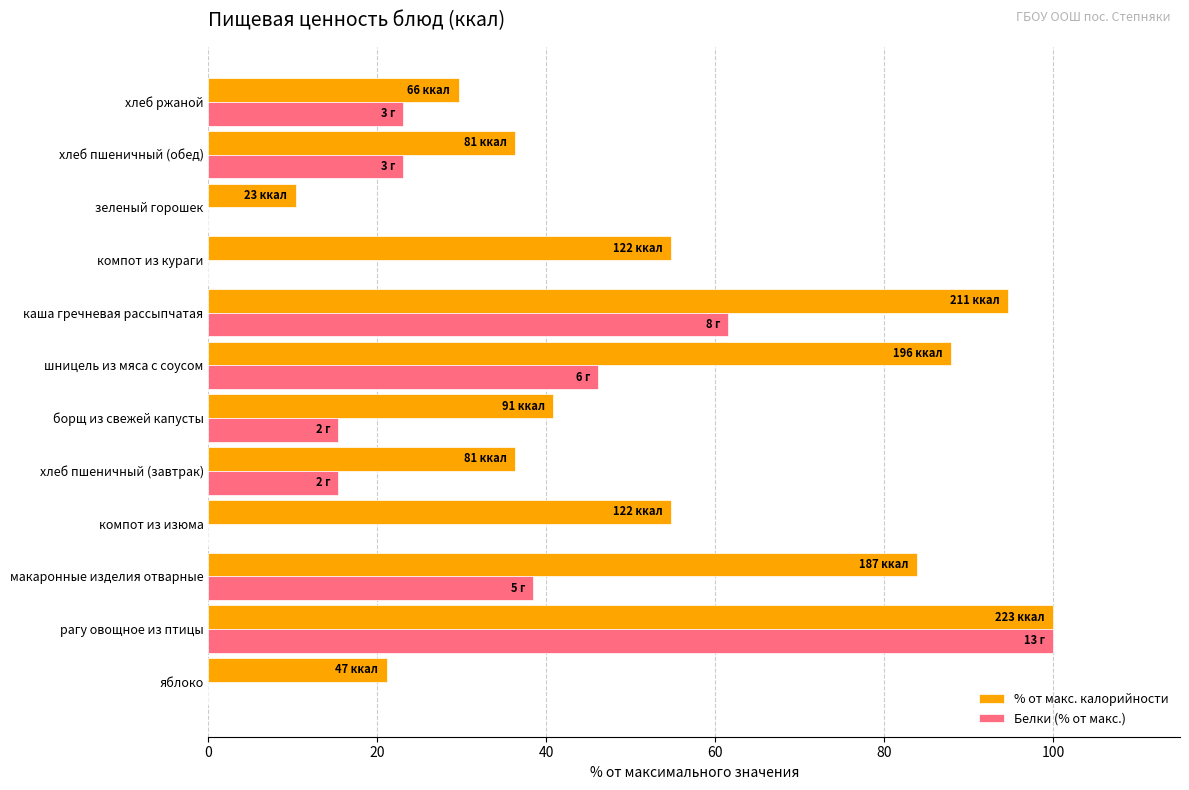

At which category is the sum across all series the highest?

рагу овощное из птицы